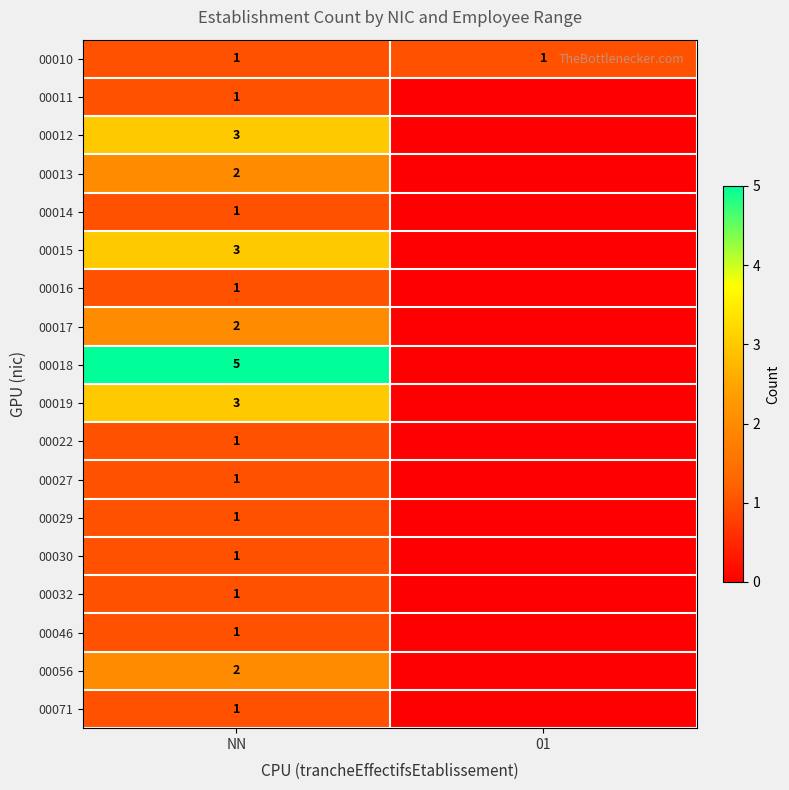

At which category is the sum across all series the highest?

NN